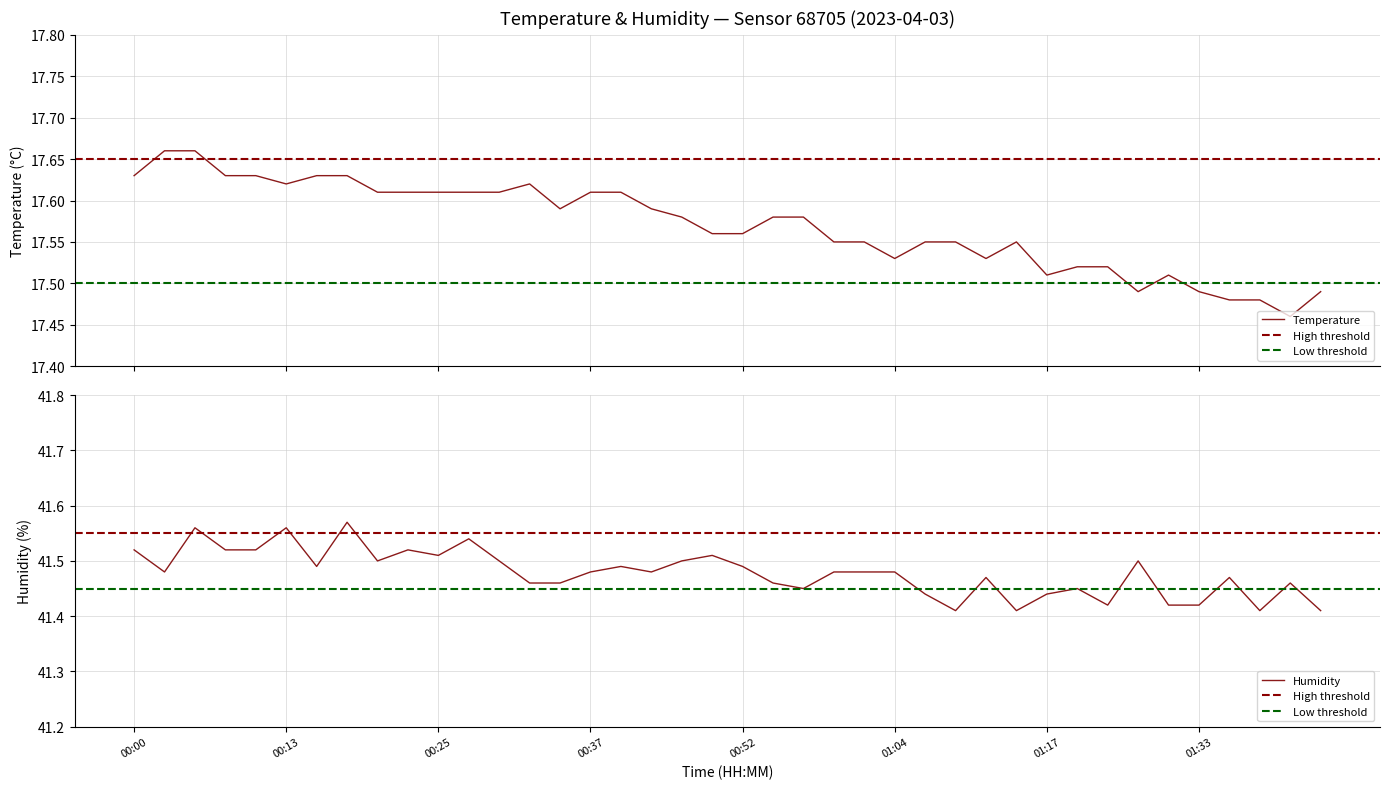

At 00:25, list the series in order from largest to smallest.

humidity, temperature